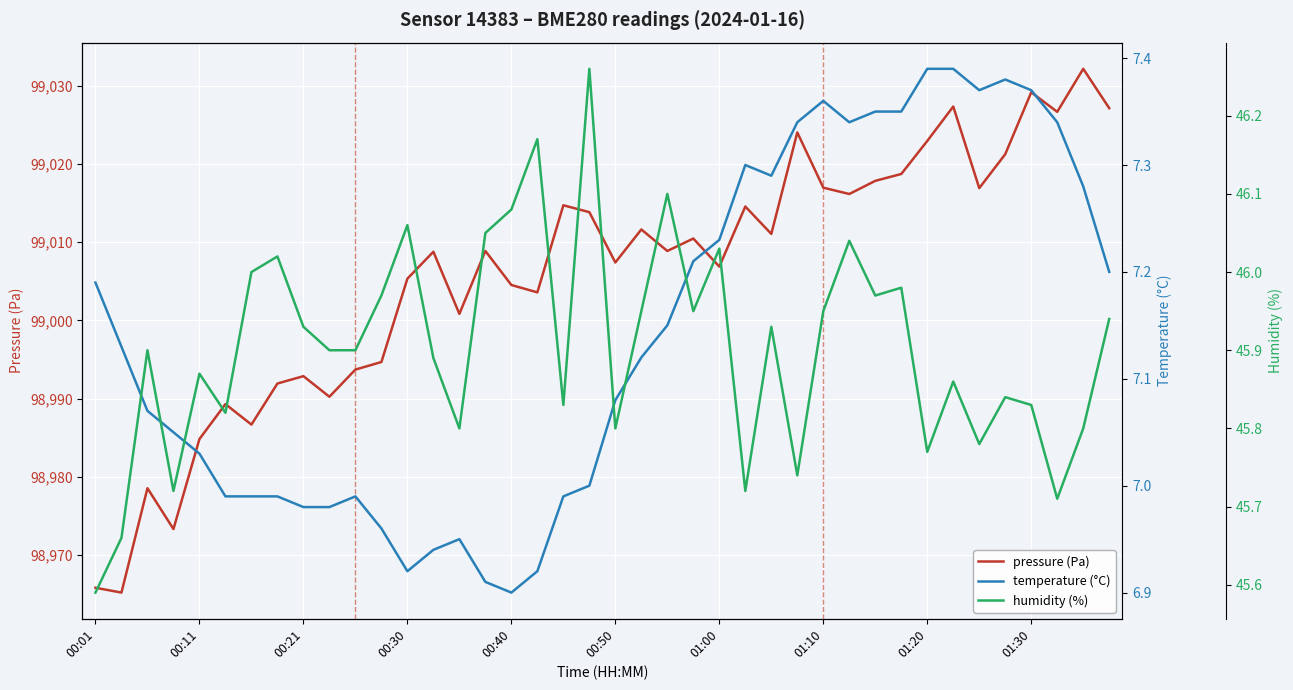

What is the difference between the pressure (Pa) values at 27 and 35?

2.8